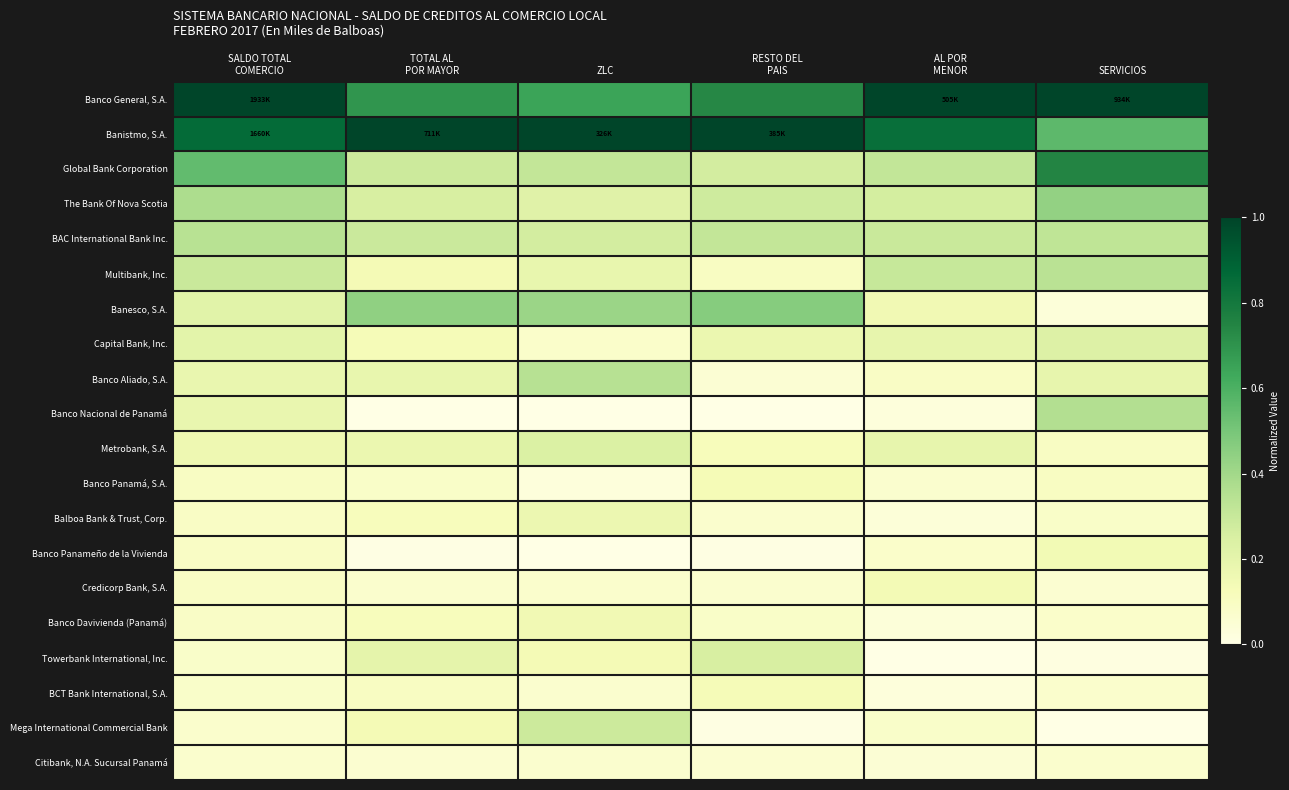

Between RESTO DEL PAIS and AL POR MENOR, which series saw the biggest shift?

Banesco, S.A.